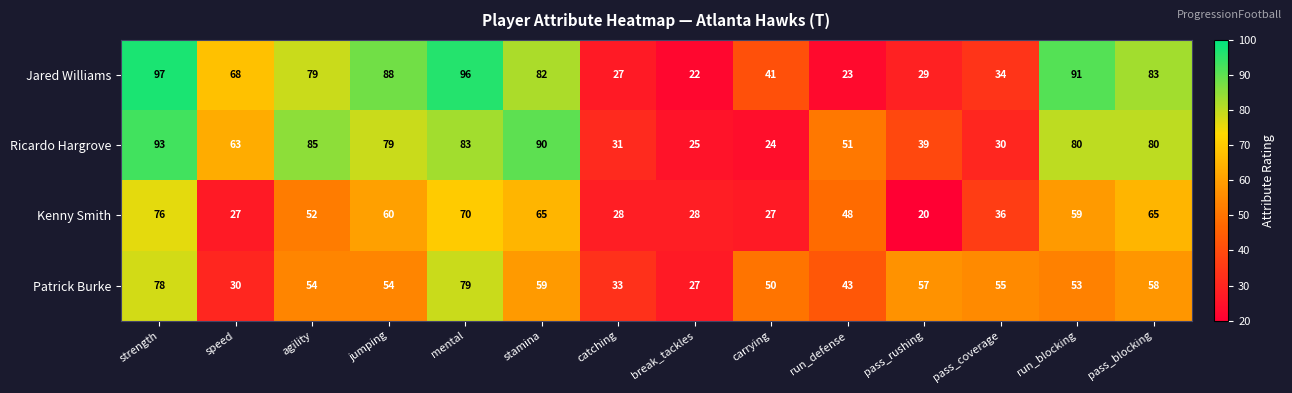

Which series has the largest total across all categories?

Jared Williams